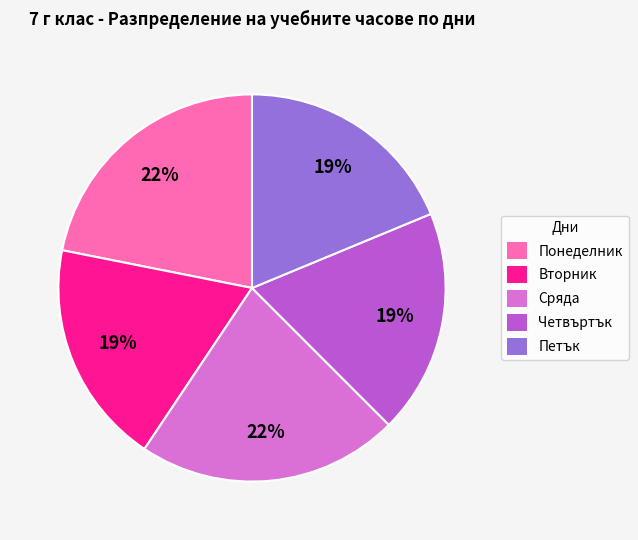

Which has a higher value, Четвъртък or Понеделник?

Понеделник